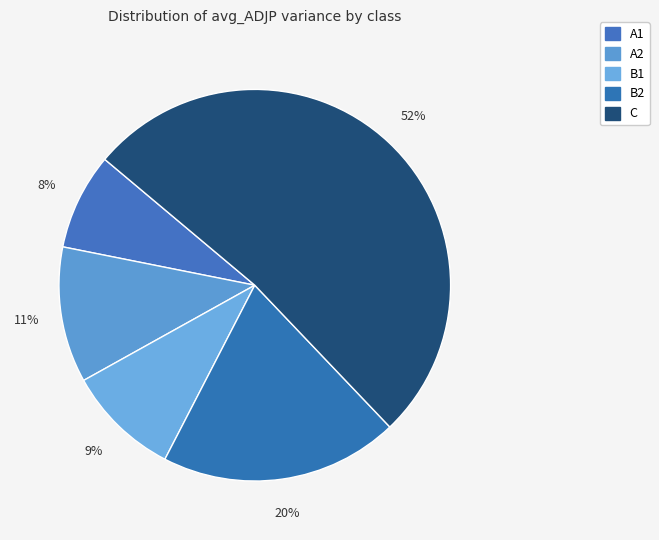

What percentage do B2 and A2 together represent?

30.9%